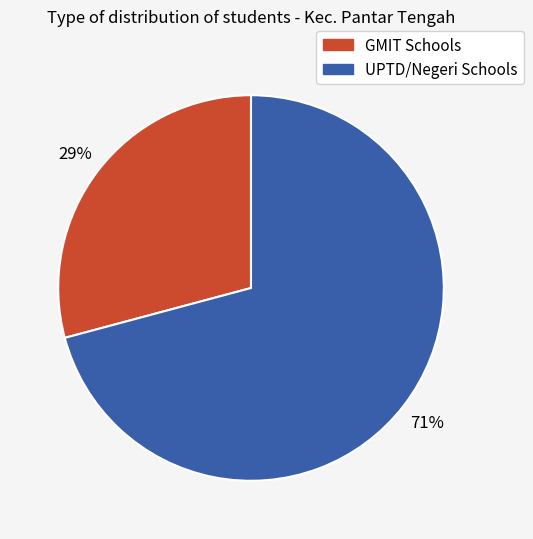

How many segments does this pie chart have?

2